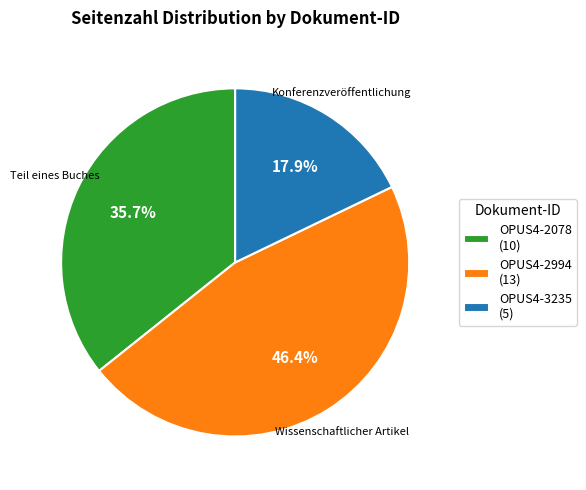

Is it true that OPUS4-2994 is 46% of the pie?

True